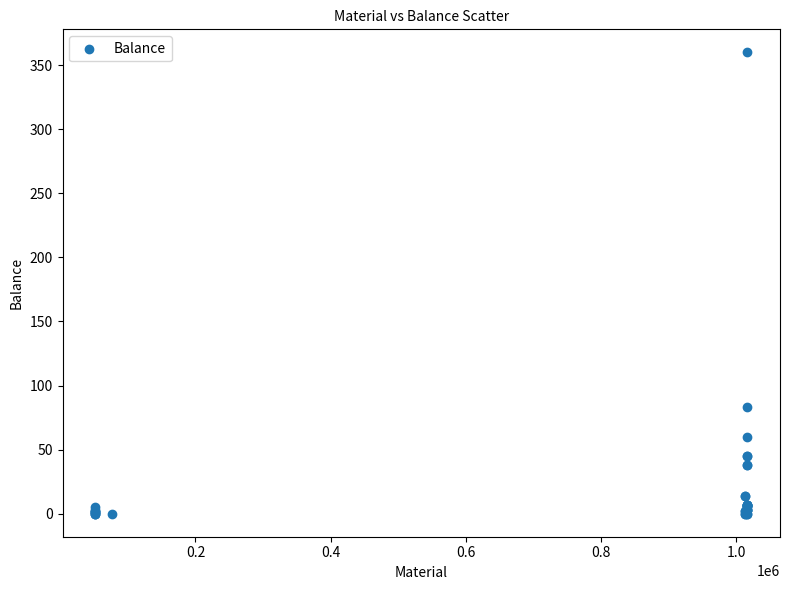

What Y value in the scatter plot is closest to 180?

83